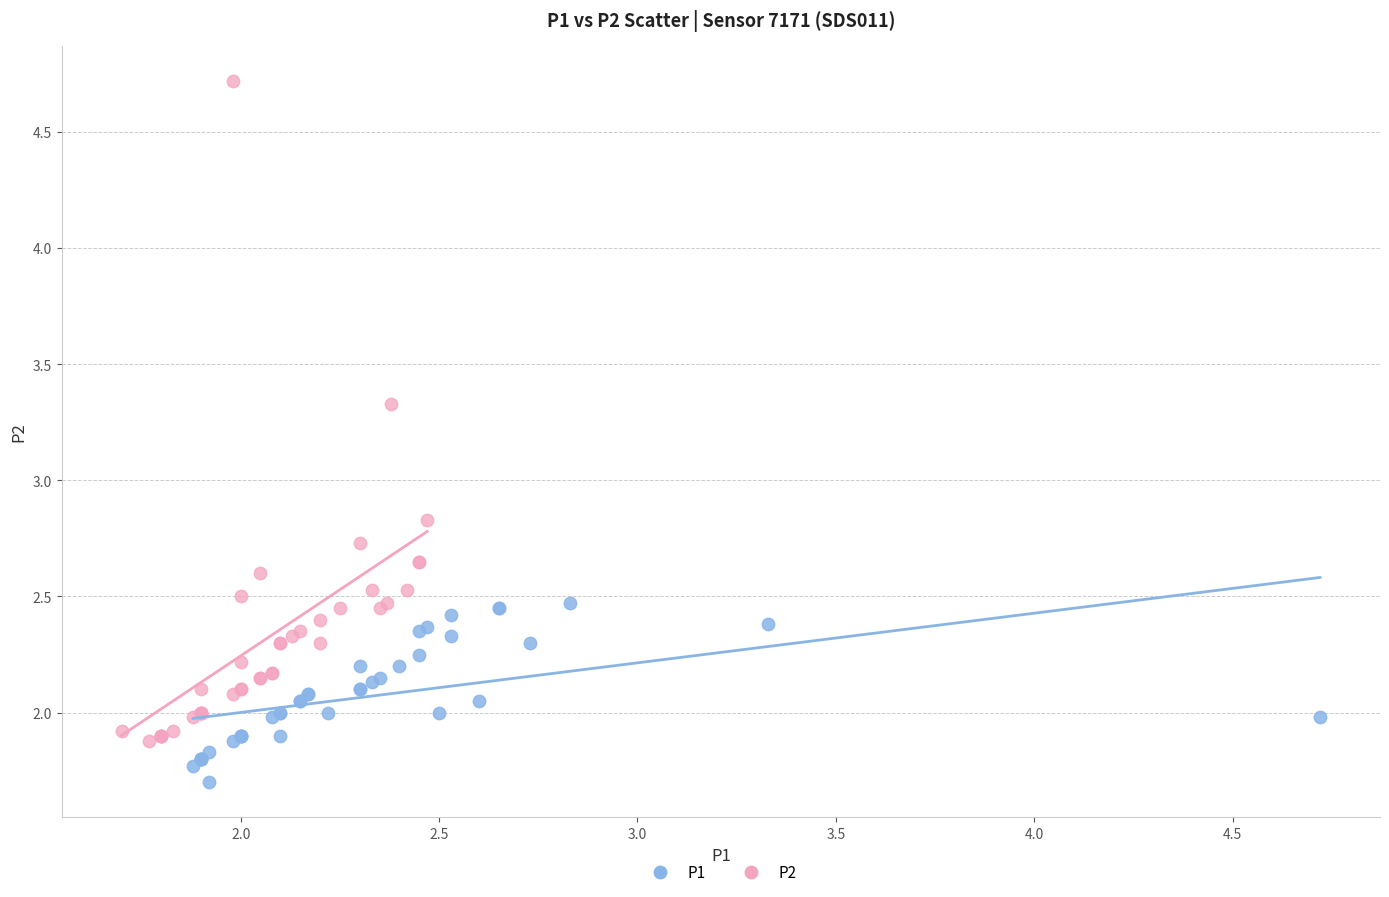

Which series reaches the maximum Y coordinate?

P2